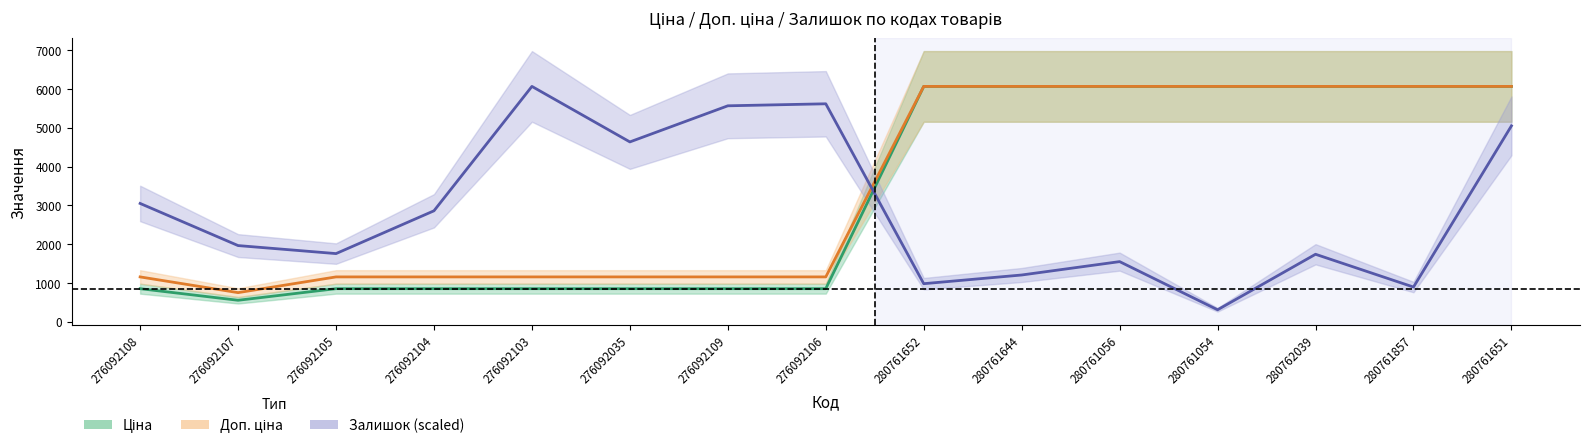

Between 276092107 and 276092103, which series saw the biggest shift?

Залишок